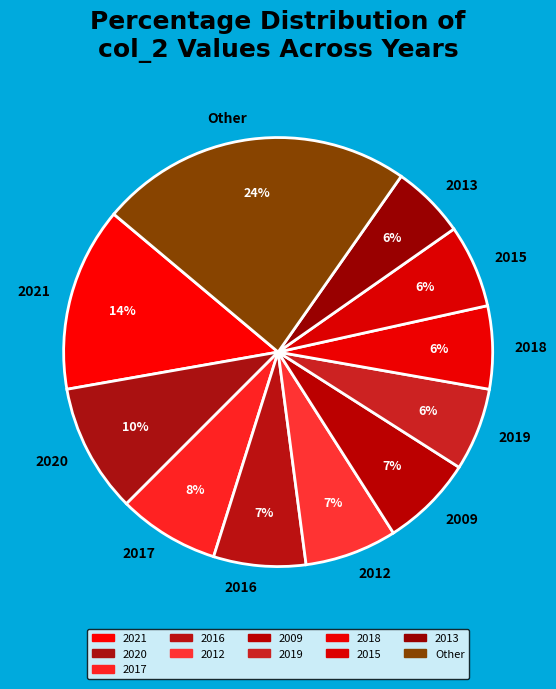

To the nearest percent, what portion does 2013 represent?

6%